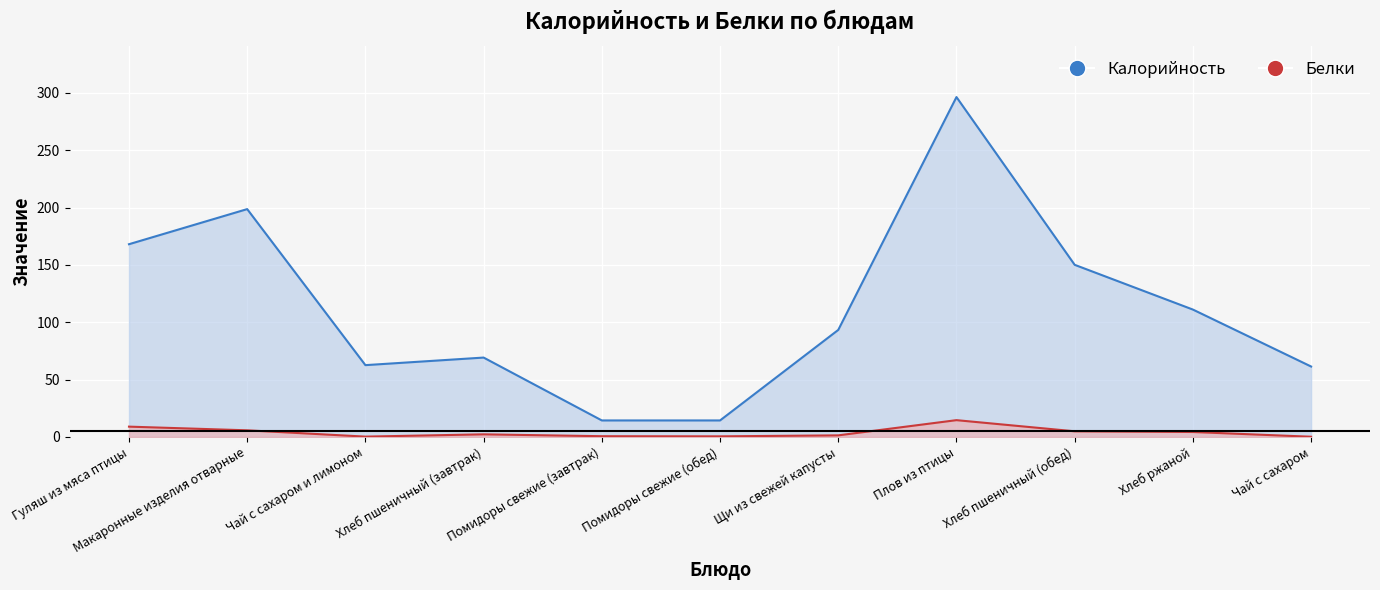

What is the difference between the maximum and minimum values in the Белки series?

14.5